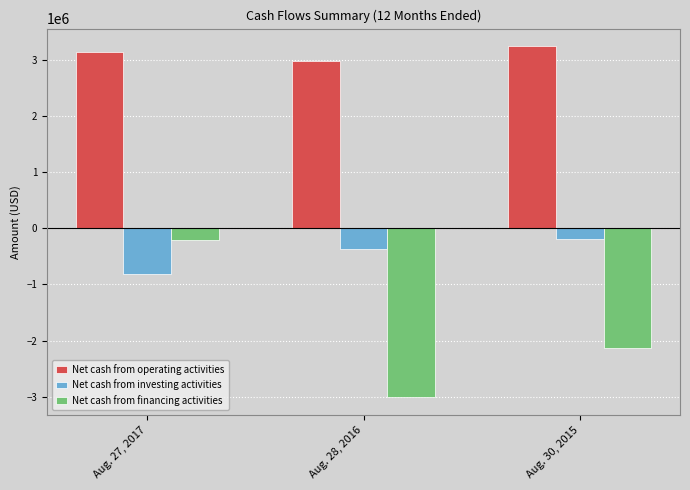

What is the label of the 2nd bar from the right?

Aug. 28, 2016